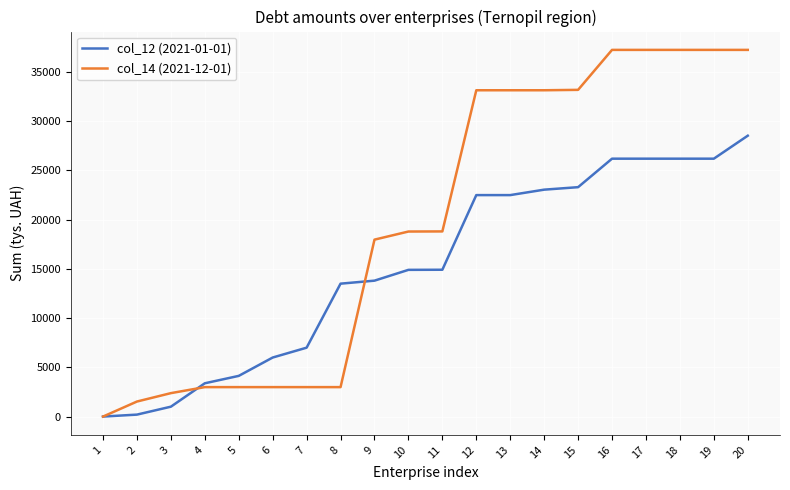

Which series has the largest total across all categories?

col_14 (2021-12-01)